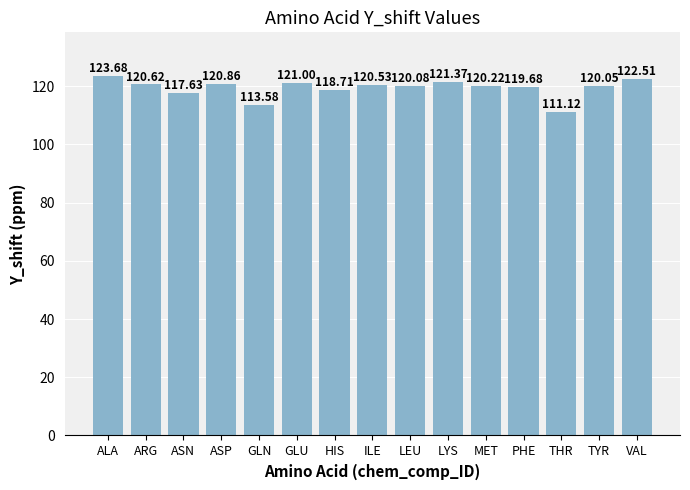

At which label is the value closest to 117?

ASN